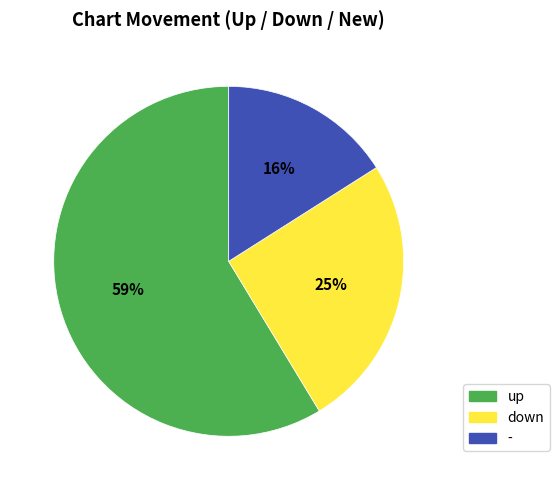

To the nearest percent, what is the average slice percentage?

33%